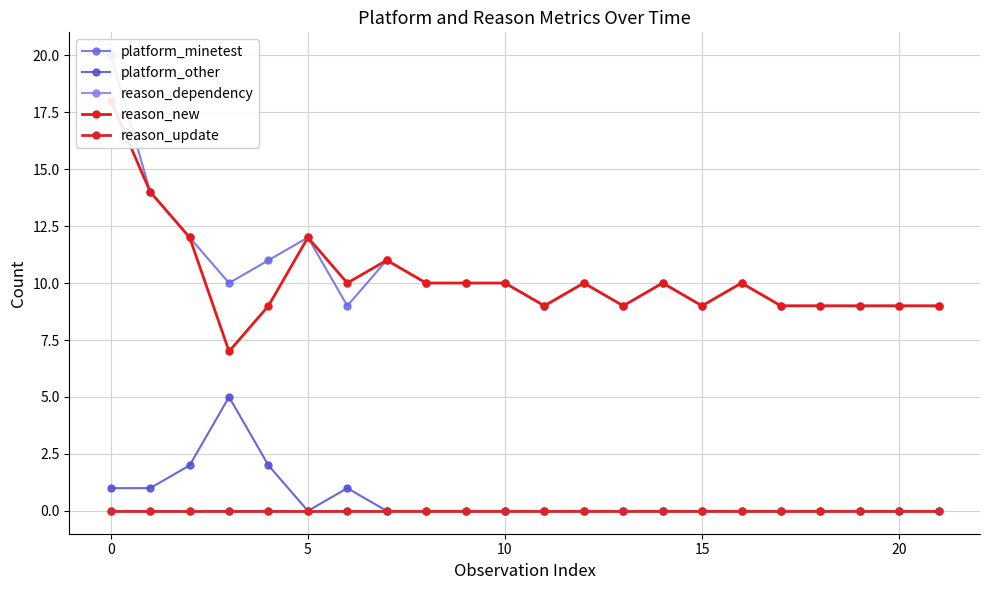

Rank the series at 12 from lowest to highest value.

platform_other, reason_dependency, reason_update, platform_minetest, reason_new